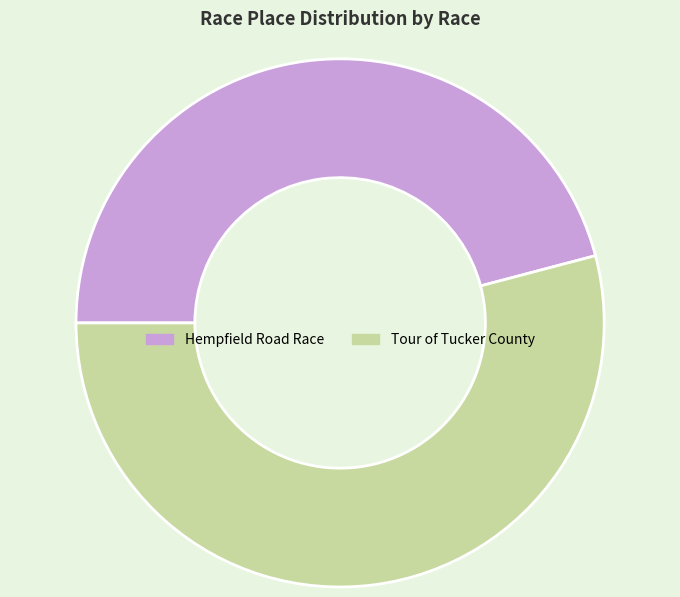

What is the largest slice in the pie chart?

Tour of Tucker County